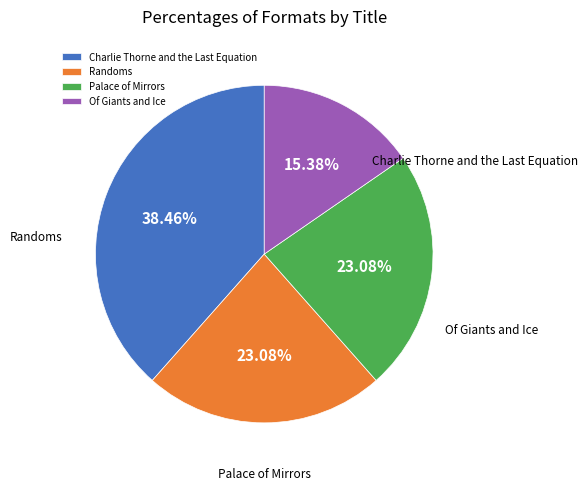

Which slice is the largest?

Charlie Thorne and the Last Equation